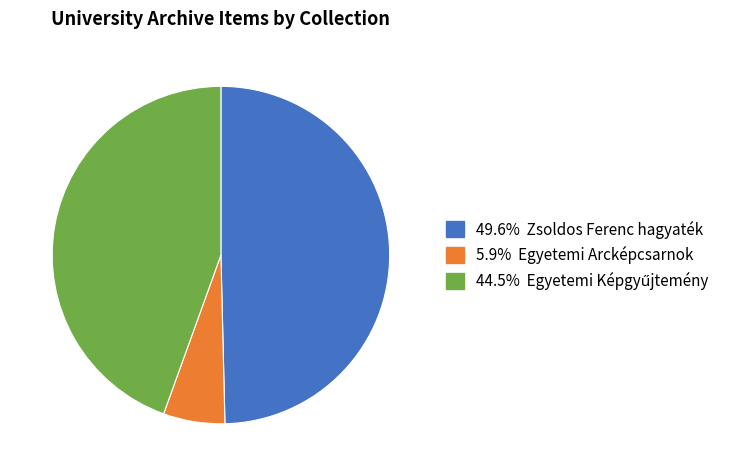

Is there any slice that represents more than half of the pie?

No